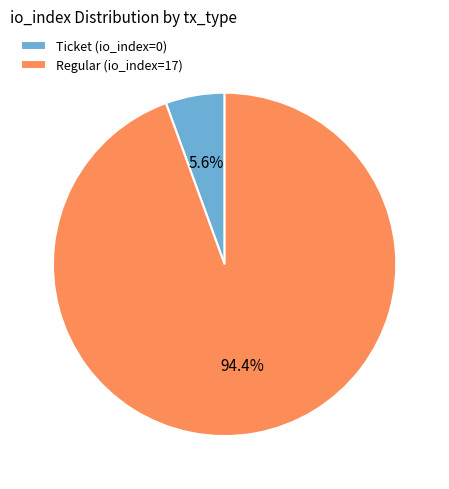

Does Regular (io_index=17) represent more than half of the total?

Yes